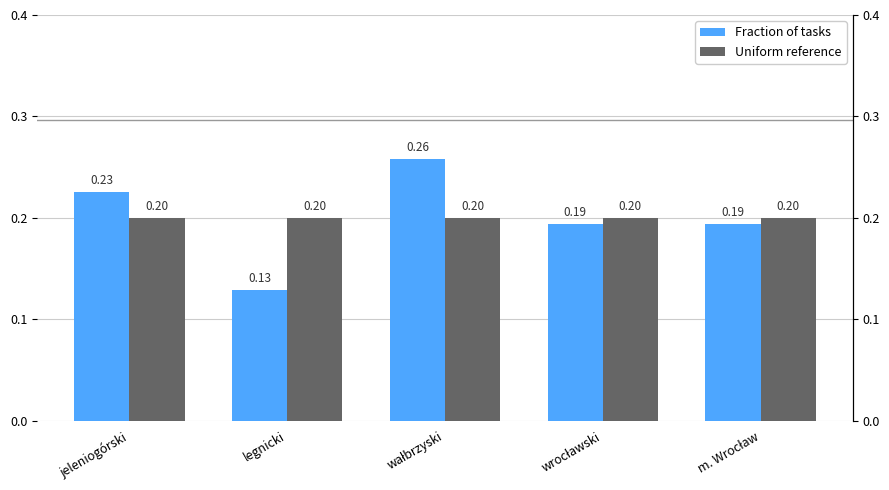

What is the minimum value shown in the chart?

0.1